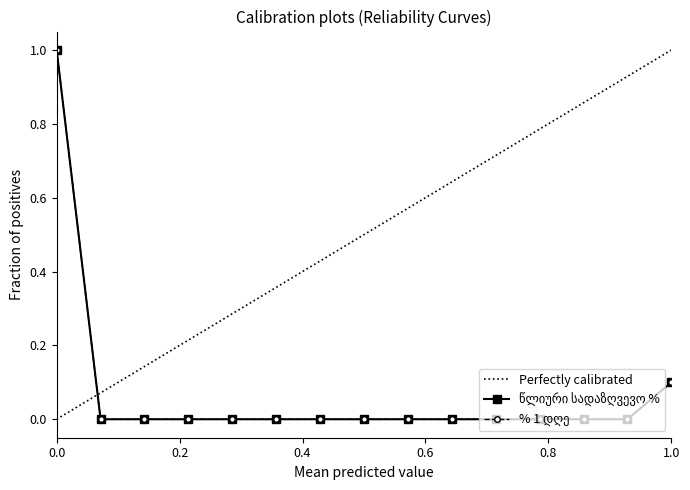

The % 1 დღე series shows 0.3 at 14. True or false?

False